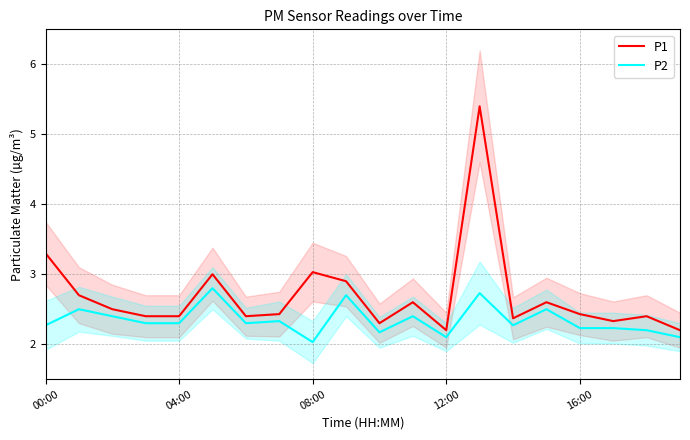

True or false: P2 and P1 cross at least once.

False